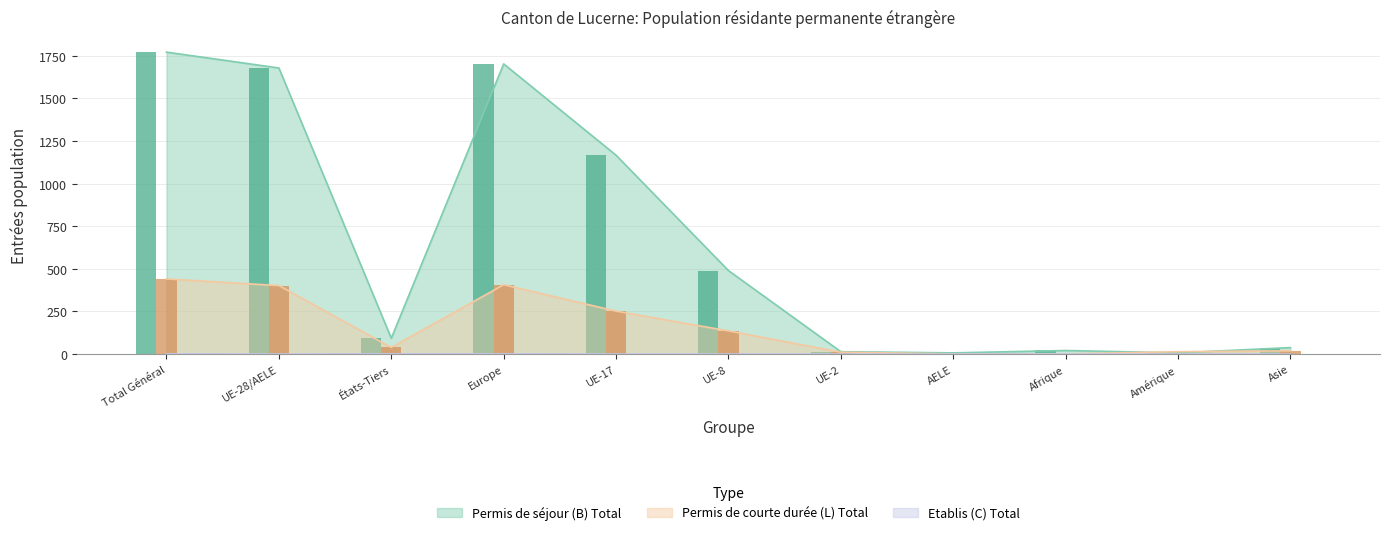

List the series in order of their overall mean, highest first.

Permis de séjour (B) Total, Permis de courte durée (L) Total, Etablis (C) Total